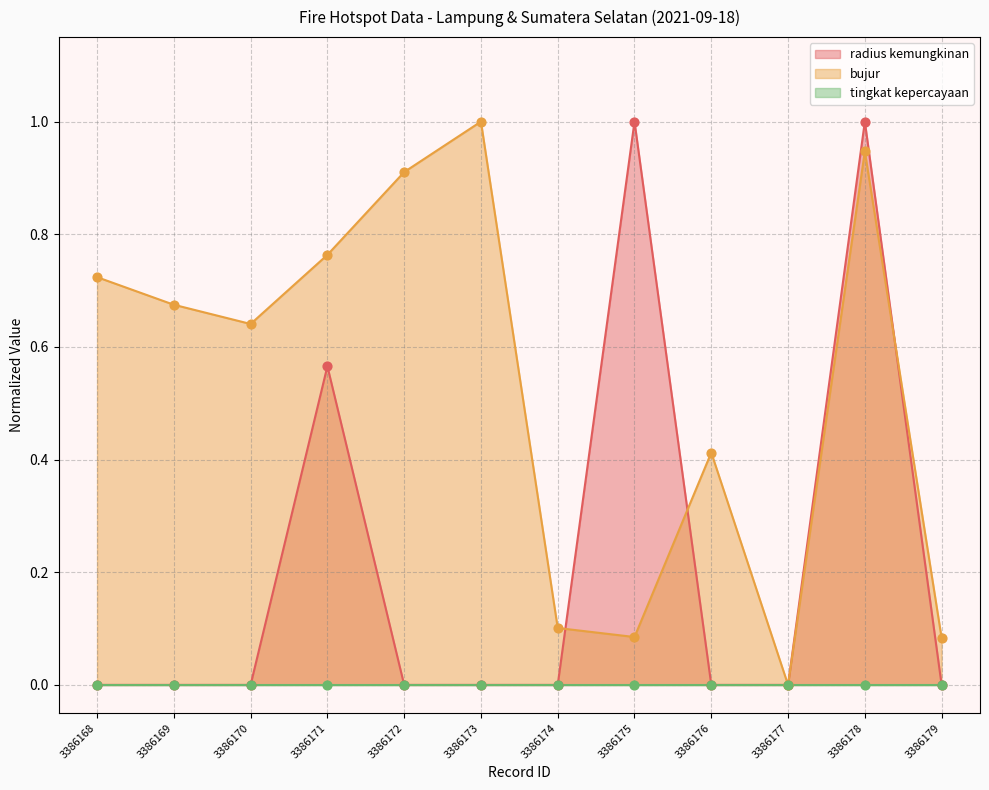

Which series has the largest total across all categories?

bujur